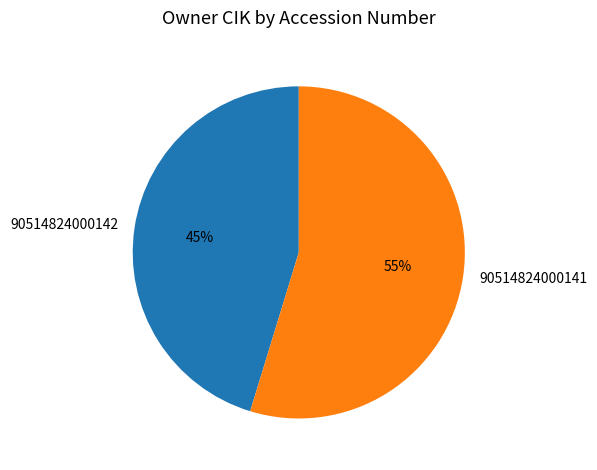

The 90514824000142 slice represents 36% of the pie. True or false?

False